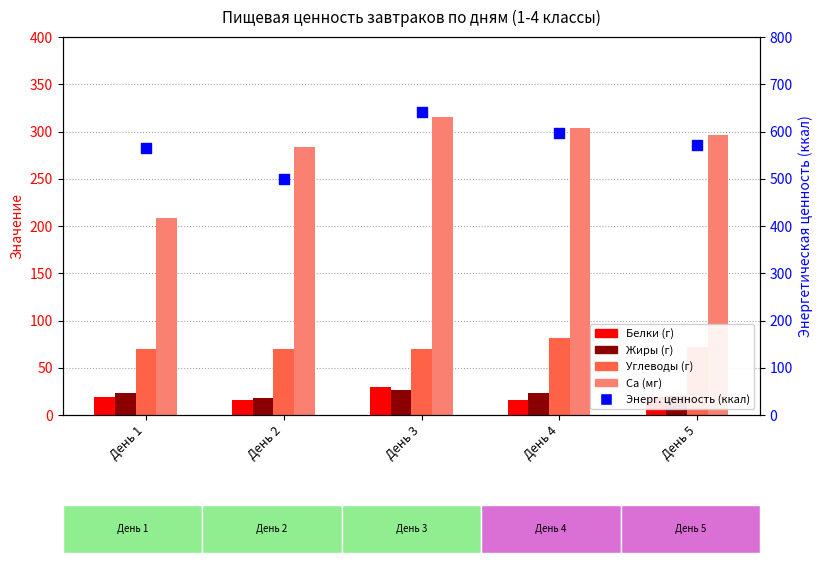

Which series has the widest spread of Y values?

Энерг. ценность (ккал)